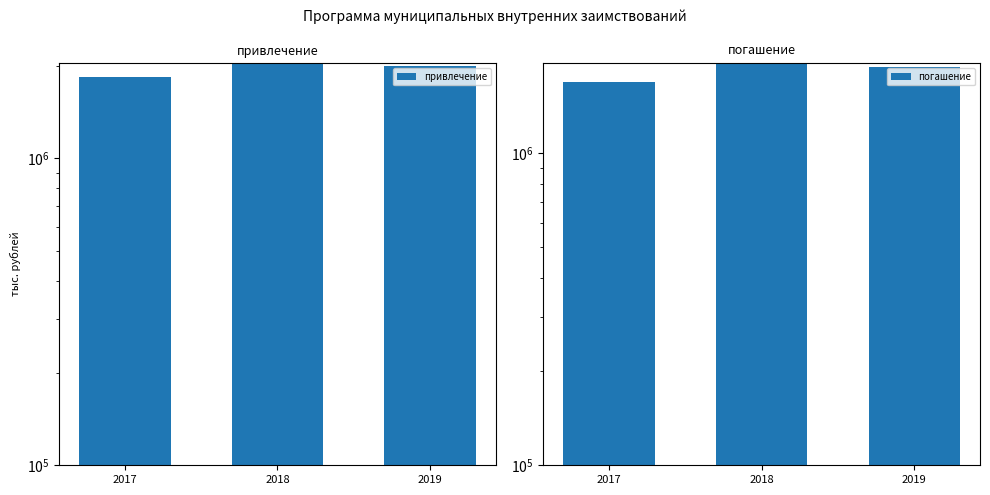

What is the value of the привлечение bar at the 1st from the left?

1850000